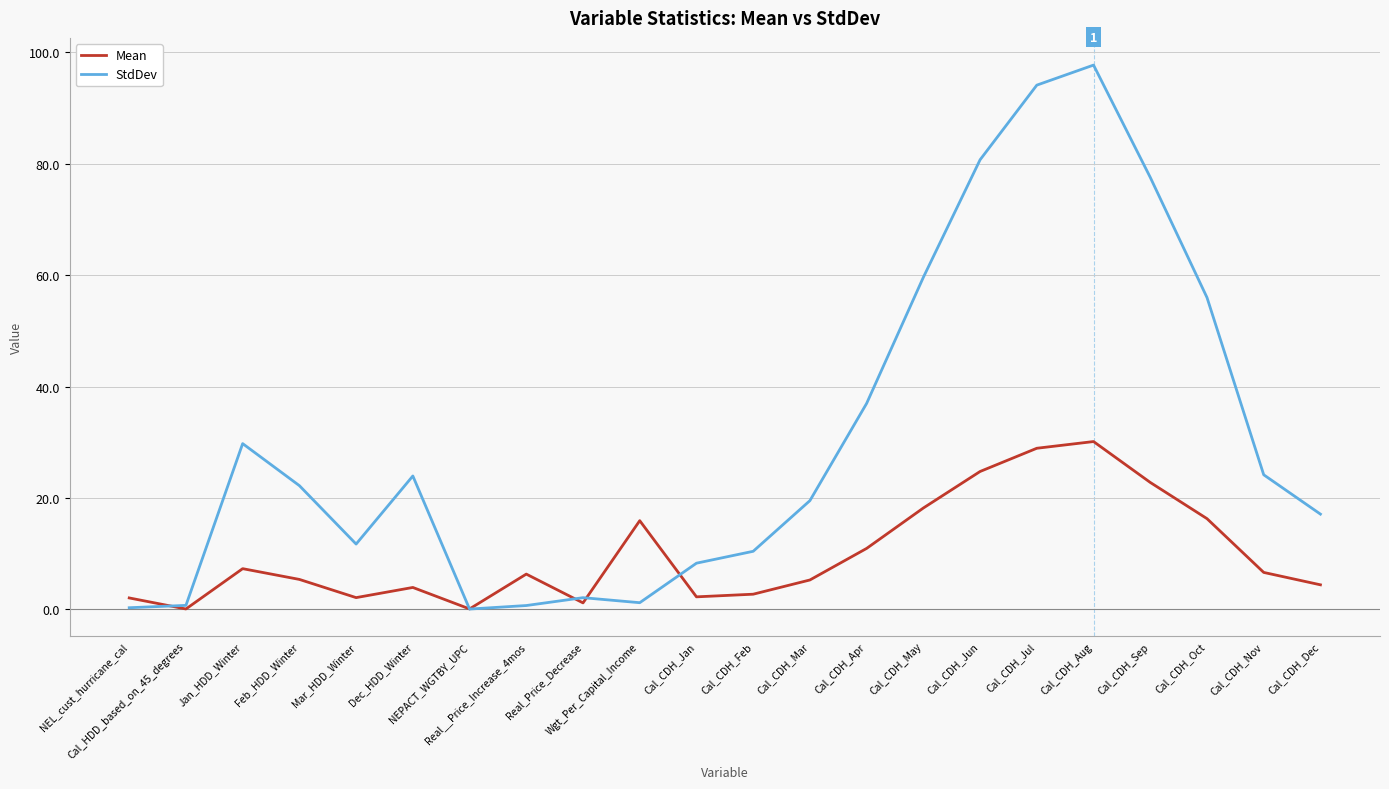

What position from the left is Cal_CDH_Oct?

20